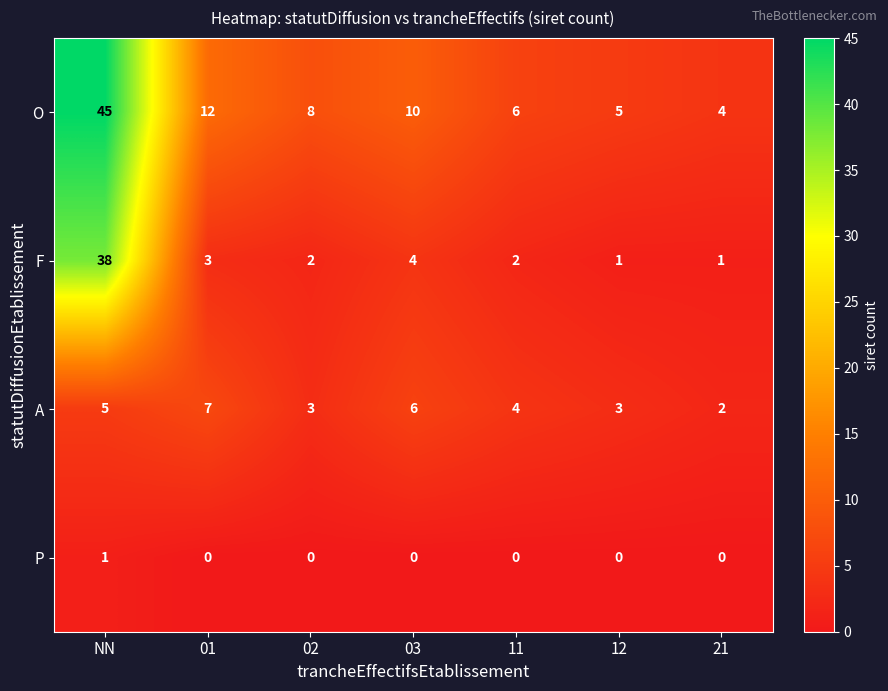

What is the total value across all series at 02?

13